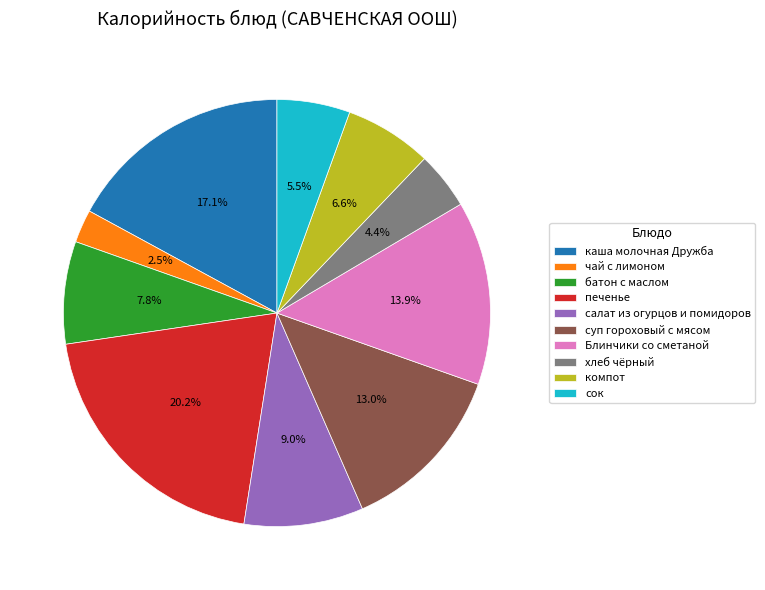

Count the number of slices in the pie.

10